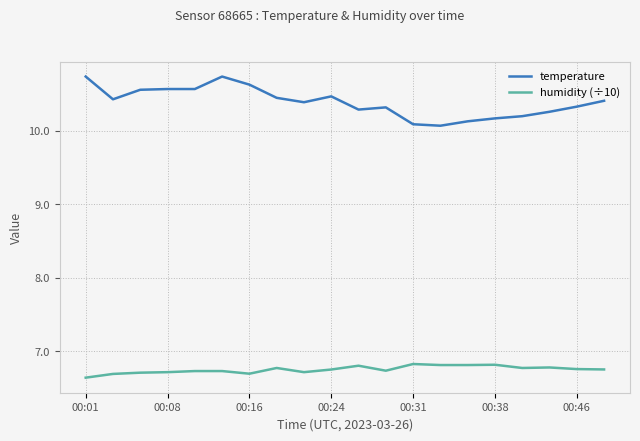

True or false: temperature and humidity (÷10) intersect in this chart.

False